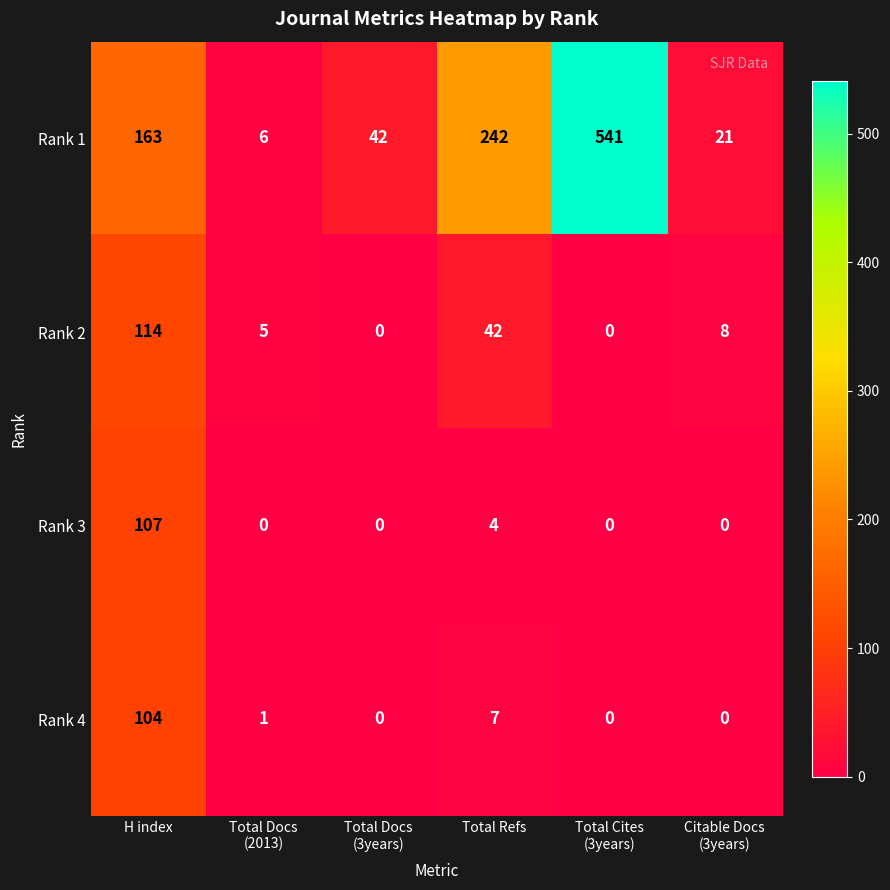

At how many categories does at least one series exceed 102?

3